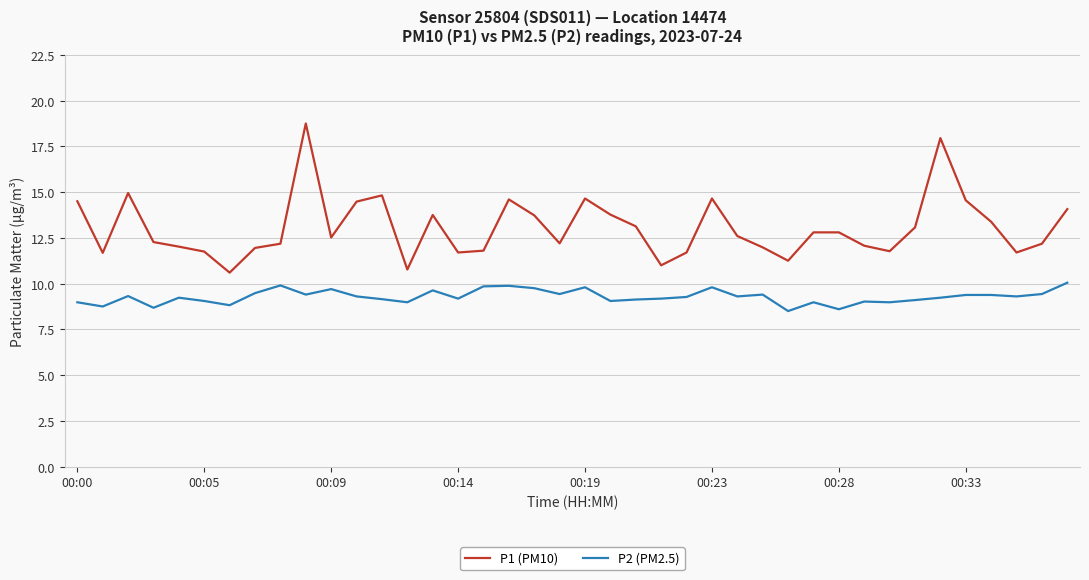

List the series in order of their peak value, highest first.

P1 (PM10), P2 (PM2.5)